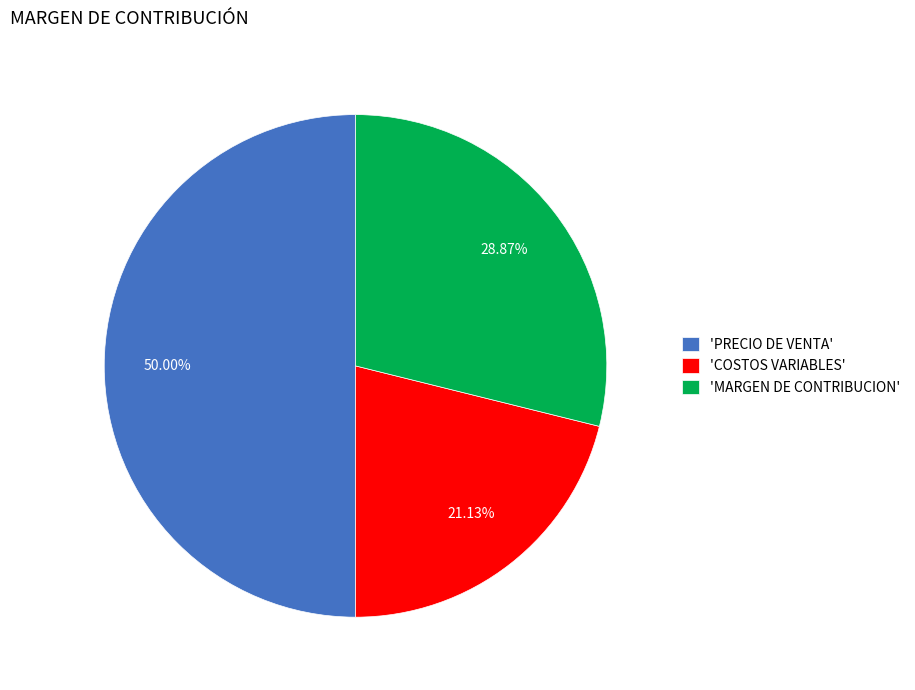

Does 'COSTOS VARIABLES' account for over 50% of the chart?

No